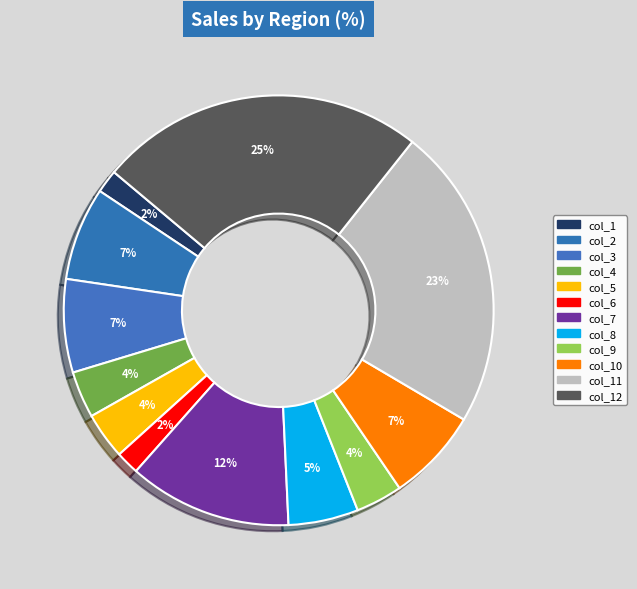

Does any single category account for the majority?

No